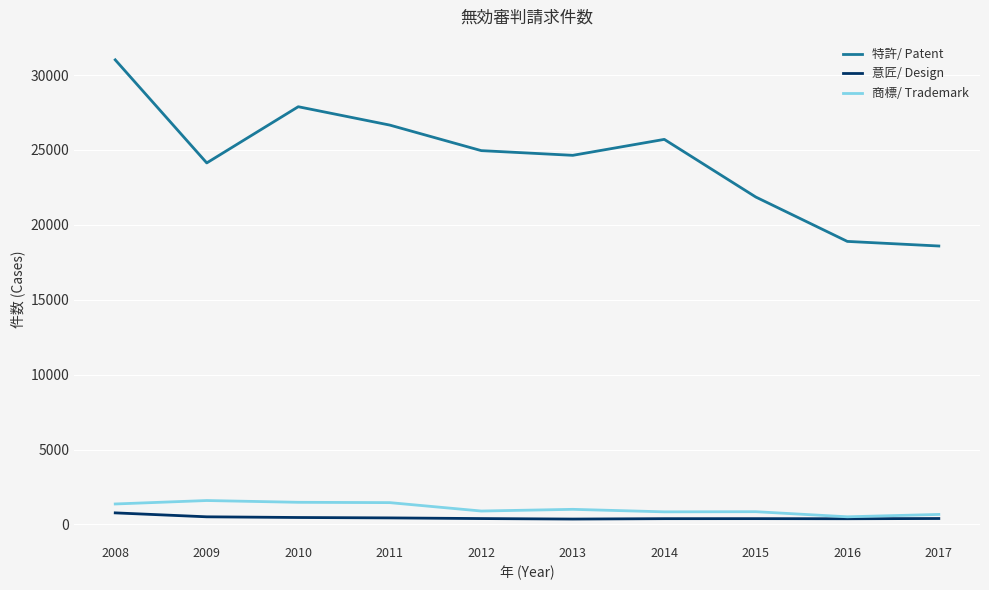

What is the difference between the highest and lowest values at 2013?

24281